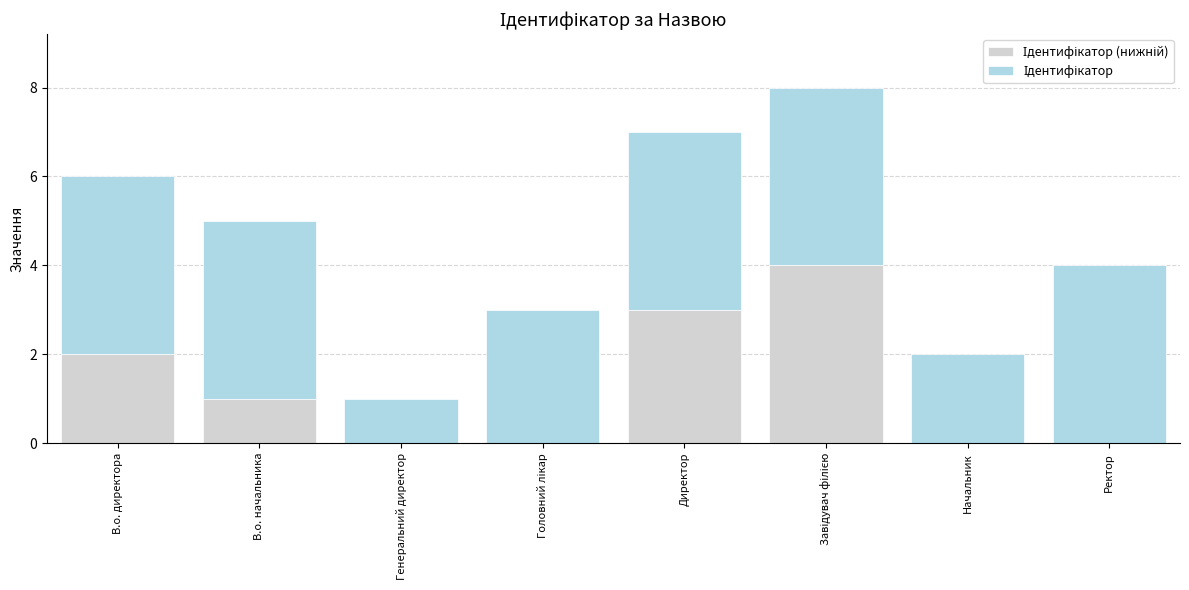

What is the total value across all series at В.о. директора?

6